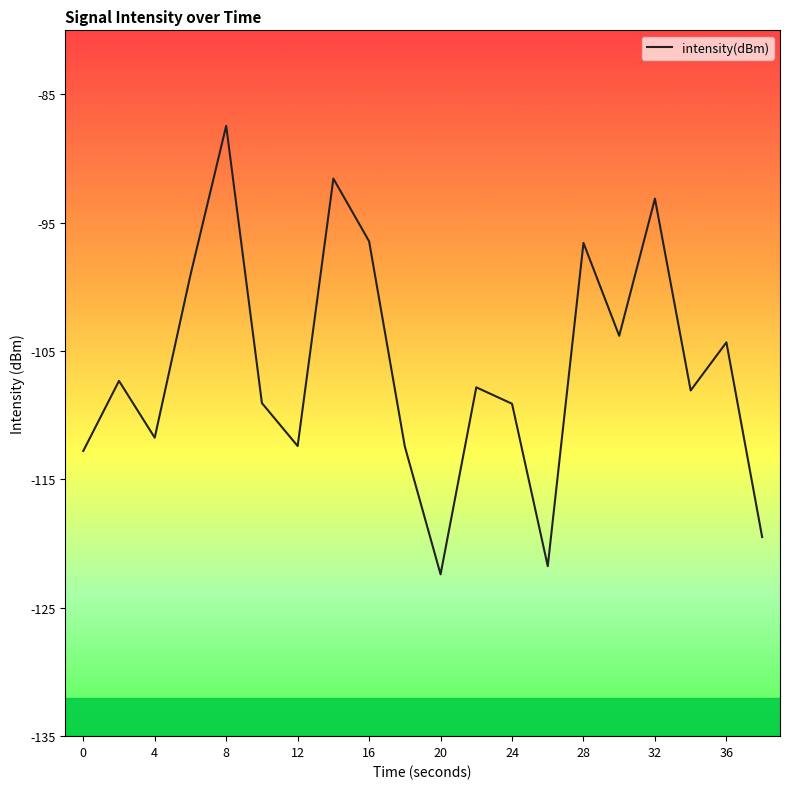

What is the greatest value displayed?

-87.4